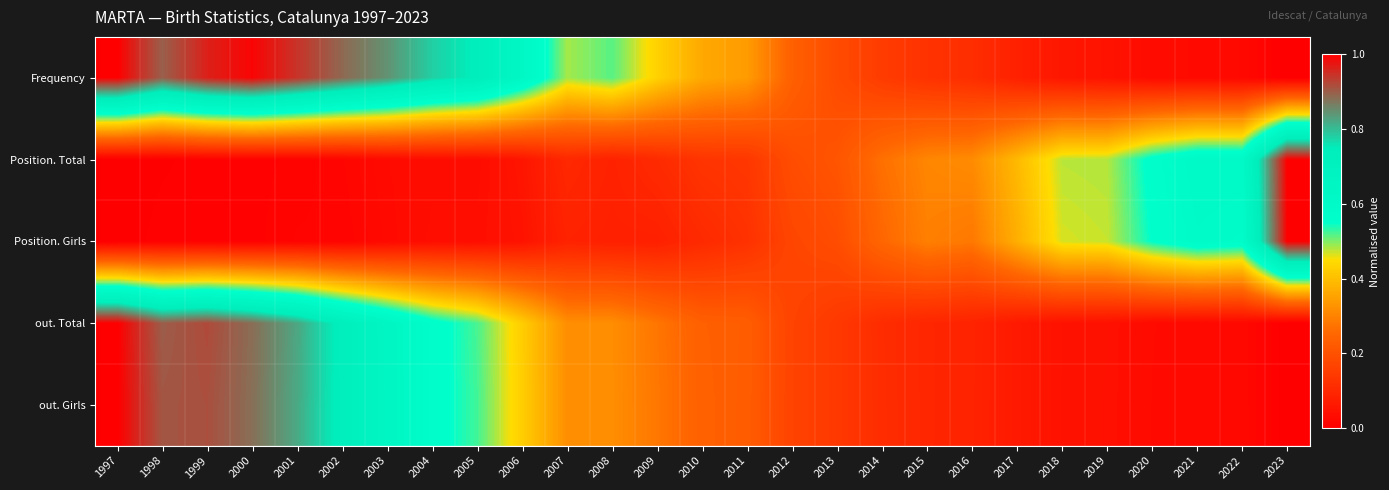

Which series has the widest spread of values?

out. Girls